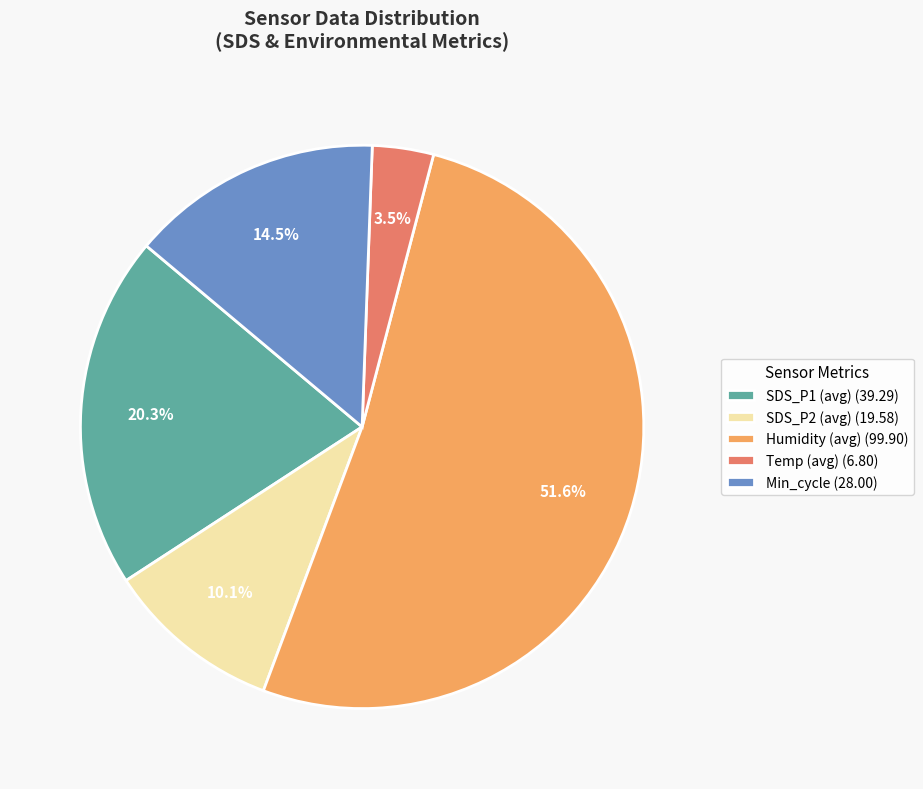

Is the sum of Temp (avg) (6.80) and SDS_P1 (avg) (39.29) greater than half?

No